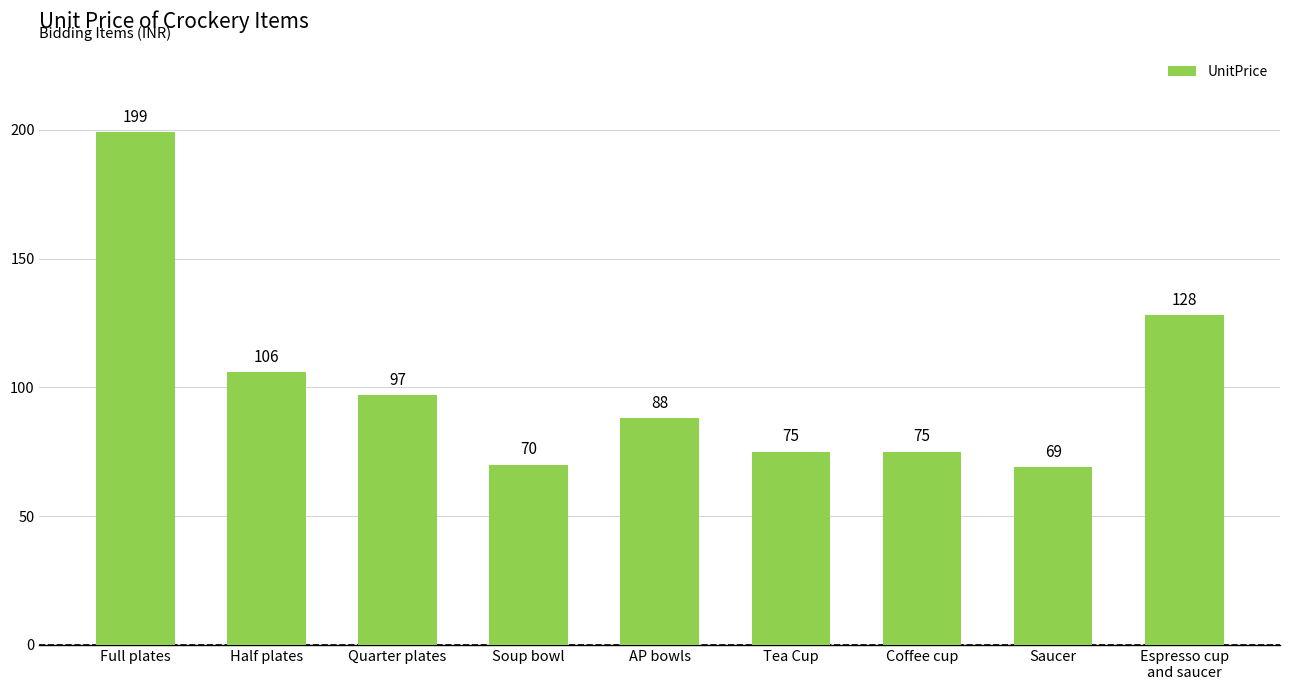

Which category has the highest value across all series?

Full plates